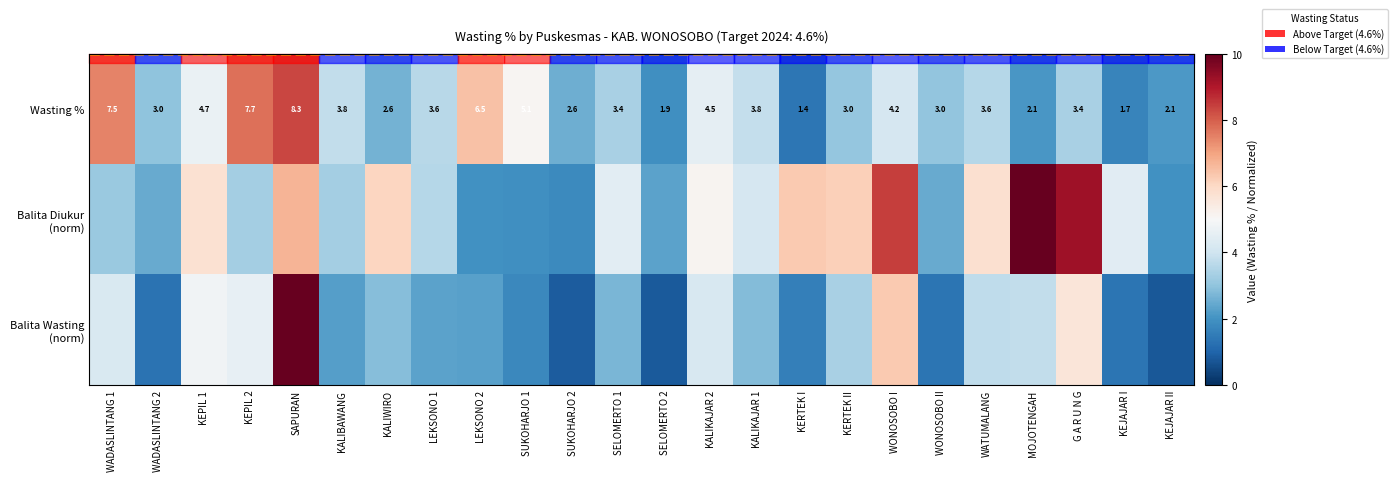

What is the average value of the Balita Diukur (norm) series?

4.6